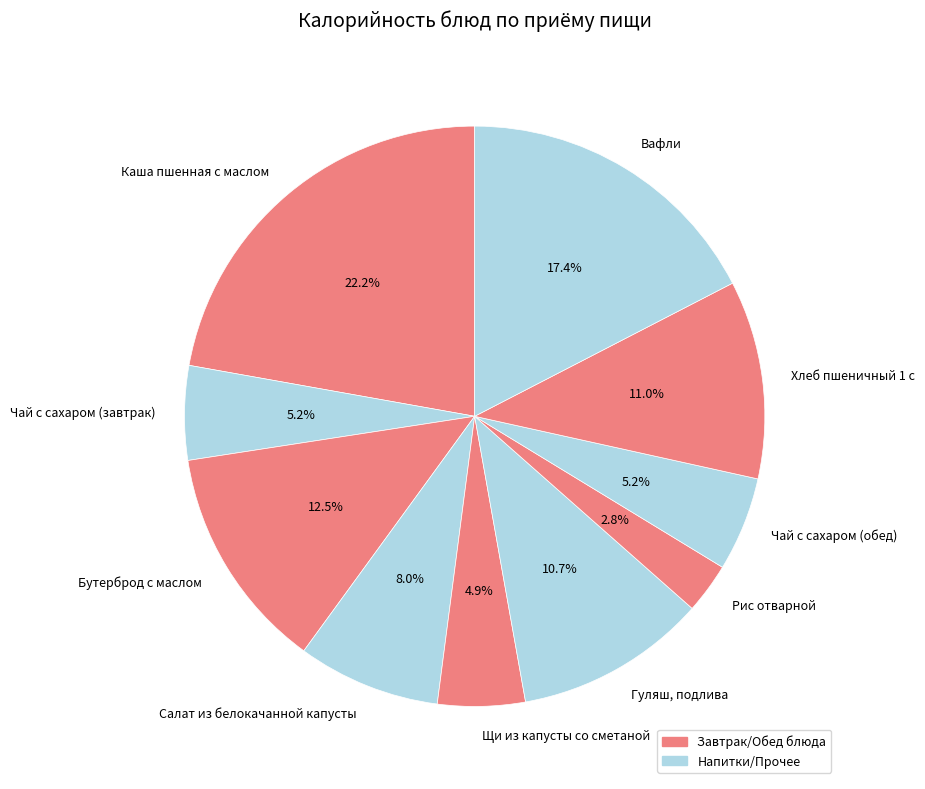

How many slices are in this pie chart?

10